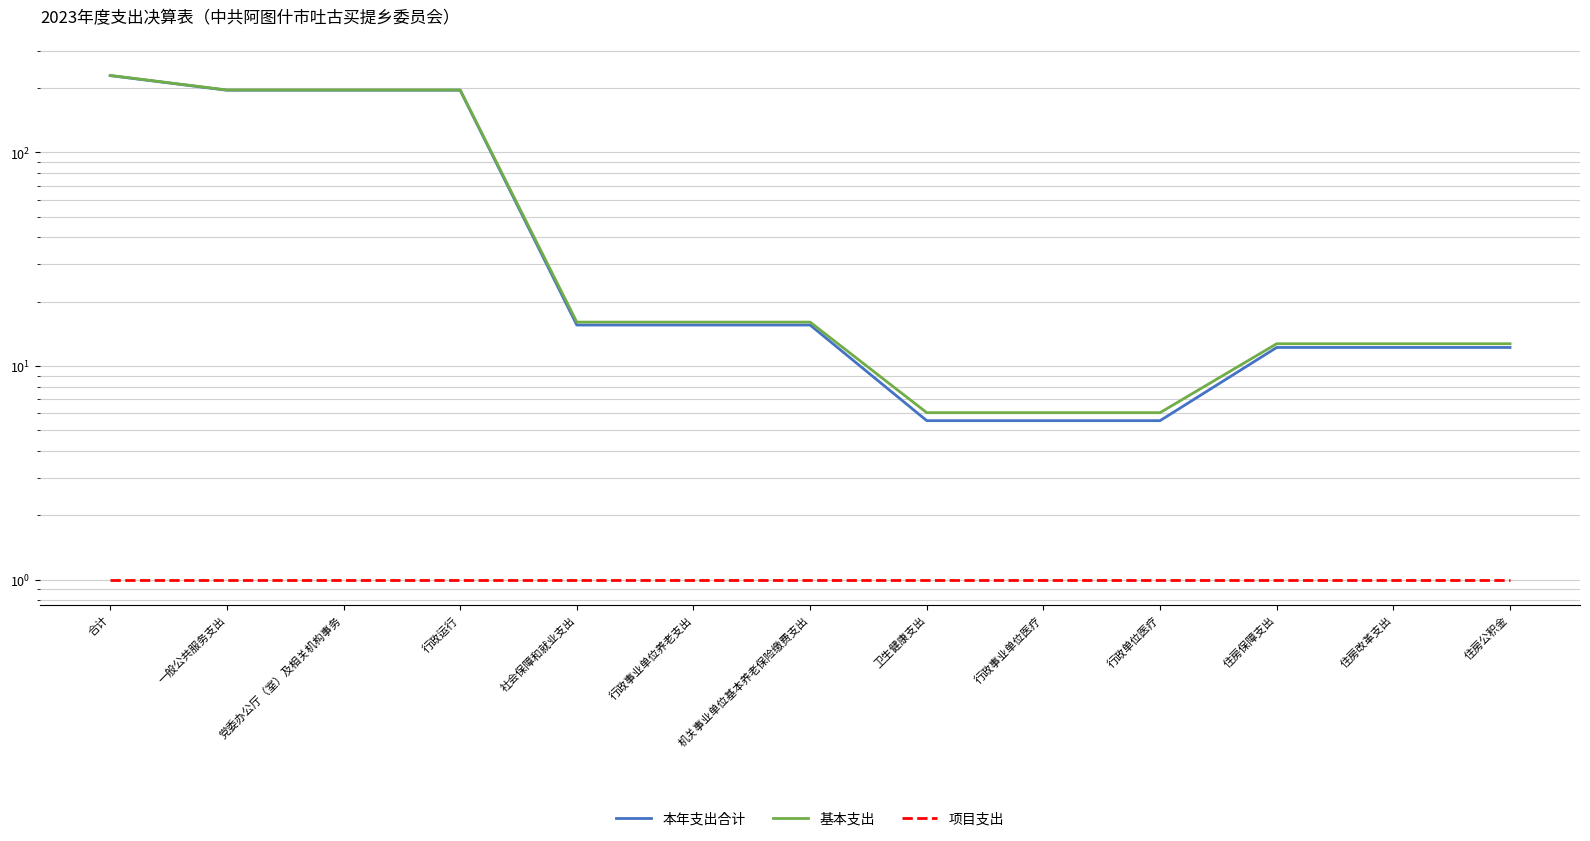

True or false: 基本支出 and 项目支出 intersect in this chart.

False